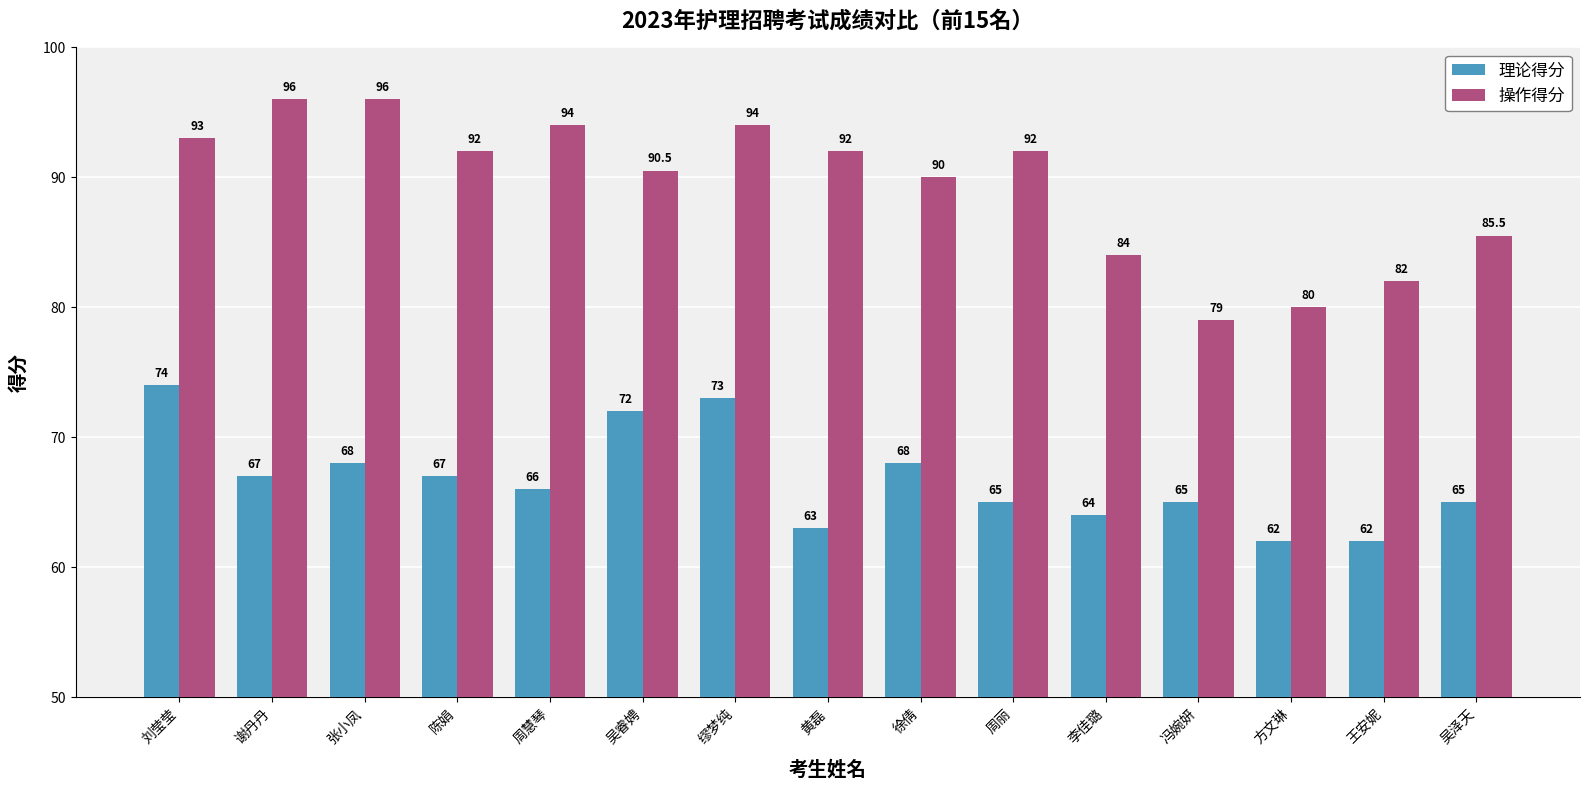

Rank the series at 缪梦纯 from highest to lowest value.

操作得分, 理论得分